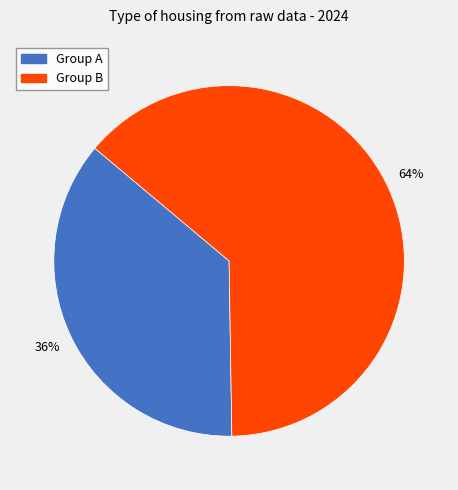

Is there a majority slice in this chart?

Yes